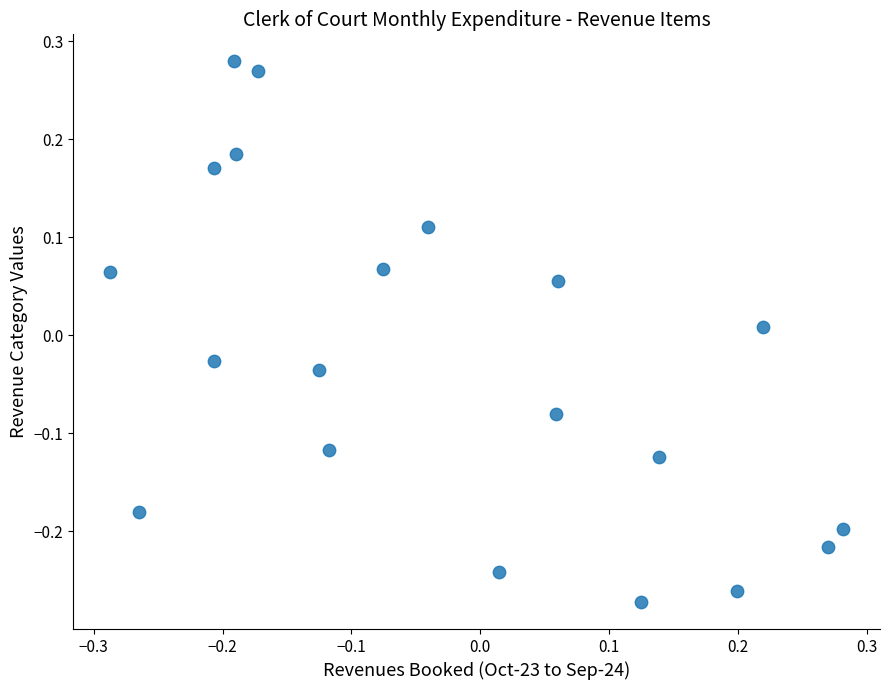

What is the range of X values (max minus min)?

0.6